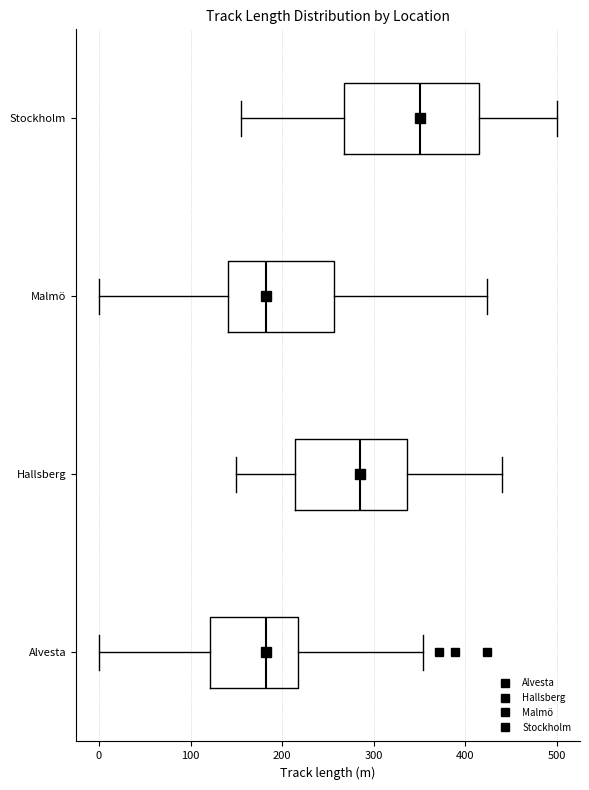

Comparing the boxes themselves (not the whiskers), which one is the widest?

Stockholm